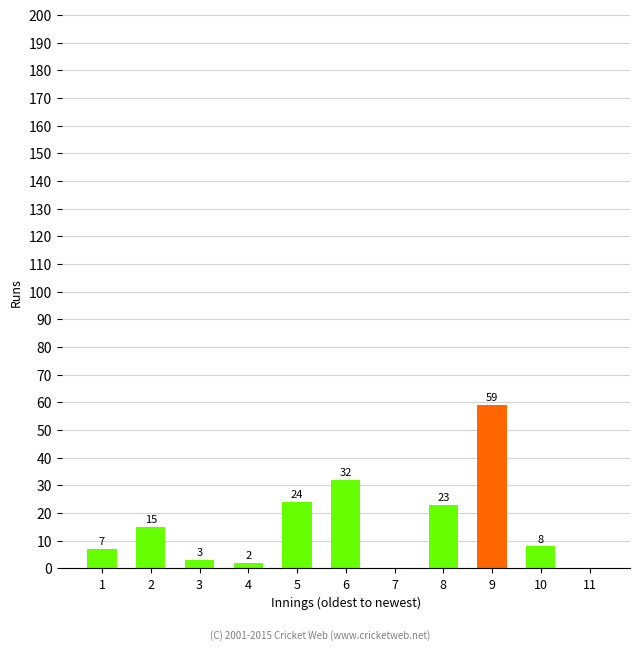

Reading right to left, list all the values displayed in this chart.

0	8	59	23	0	32	24	2	3	15	7